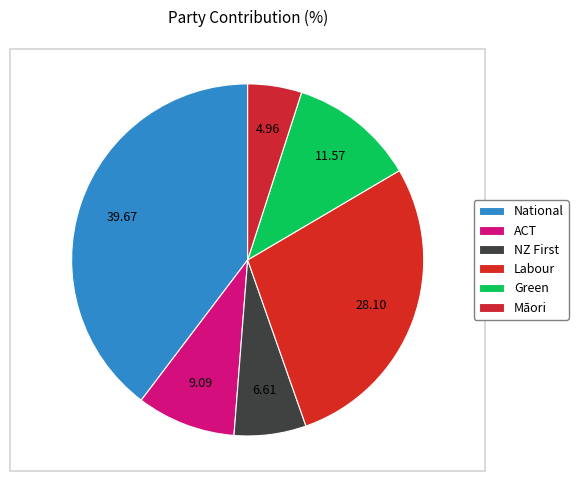

What is the smallest slice in the pie chart?

Māori